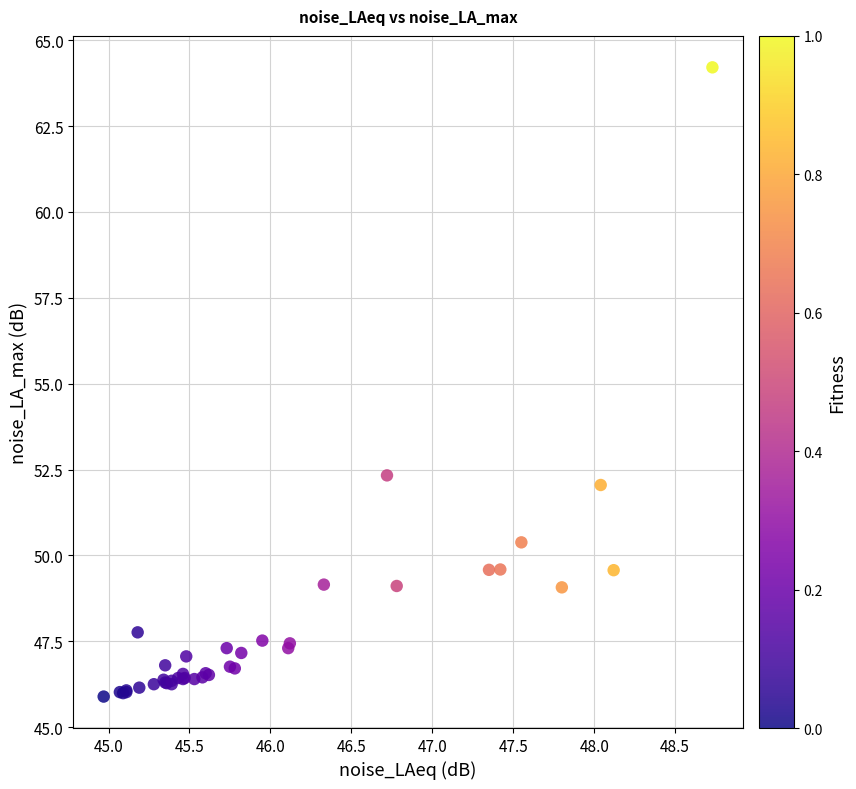

What Y value in the scatter plot is closest to 55?

52.3